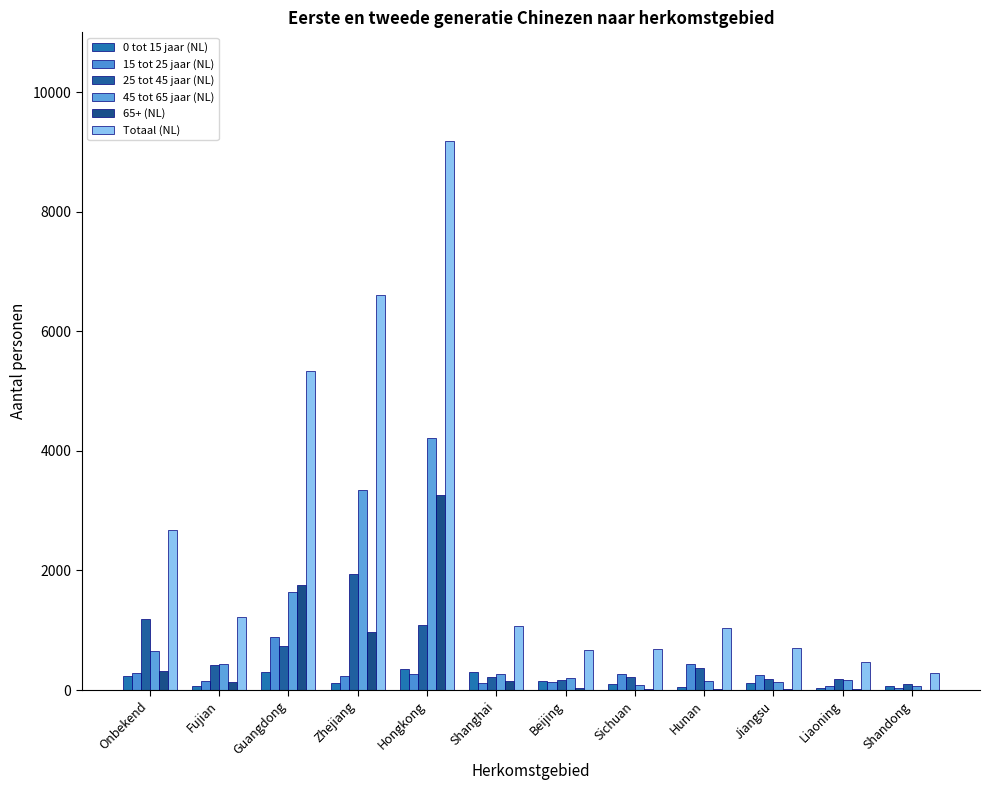

What are all the series names shown in the legend?

0 tot 15 jaar (NL), 15 tot 25 jaar (NL), 25 tot 45 jaar (NL), 45 tot 65 jaar (NL), 65+ (NL), Totaal (NL)